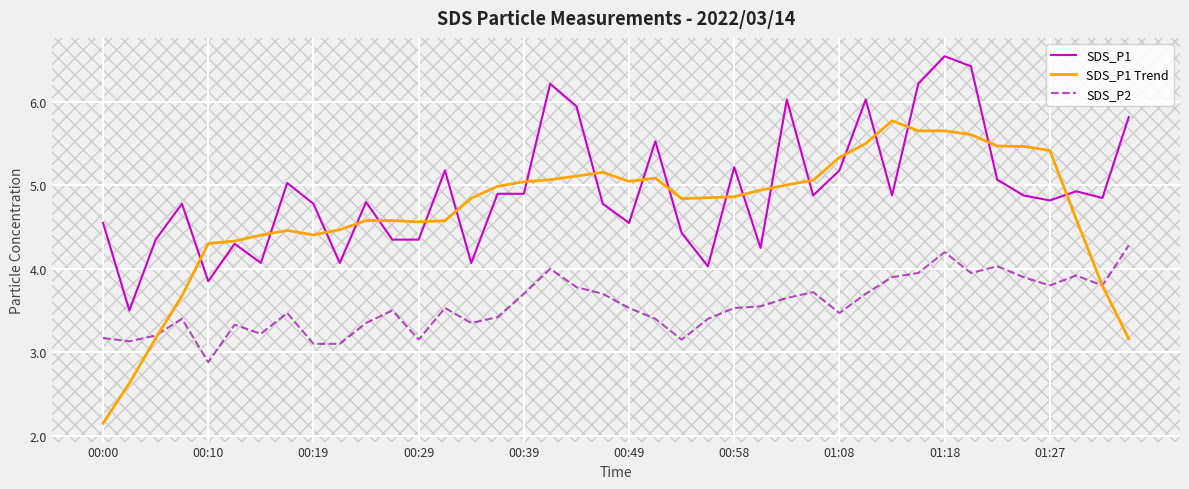

True or false: SDS_P2 and SDS_P1 intersect in this chart.

False